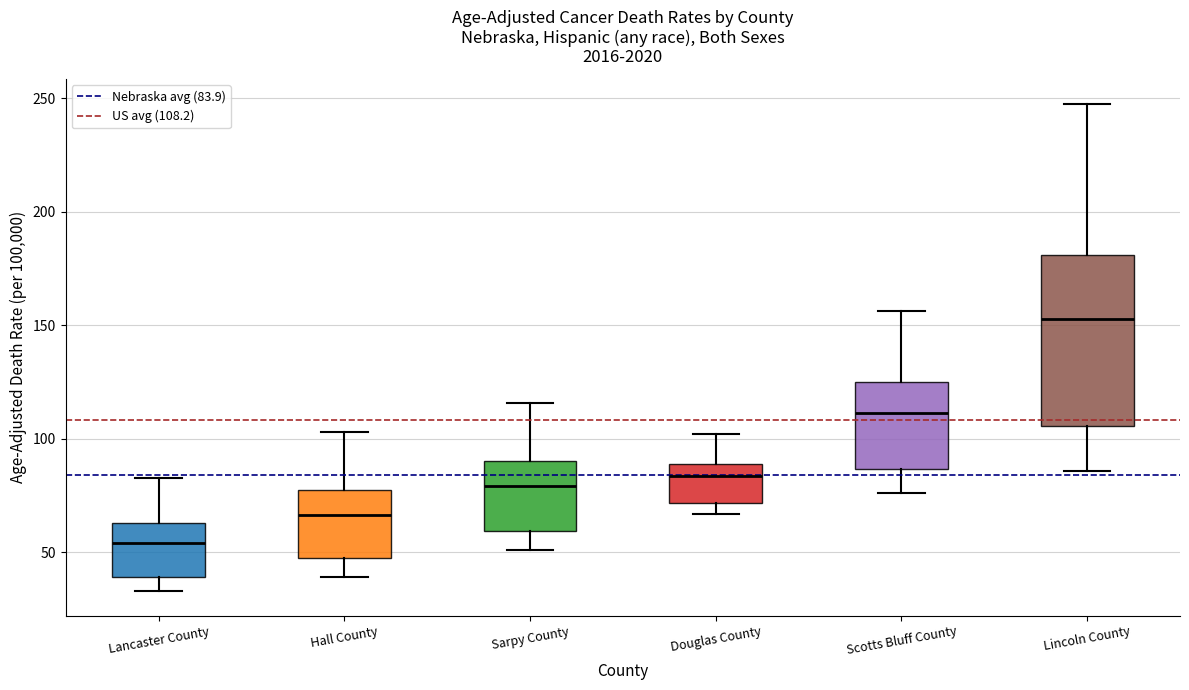

Reading left to right, read every box against the y-axis: the position of its median line, the range the box covers, and the ends of its whiskers. The values are not printed on the chart, so give them approximately, as read against the axis.

Lancaster County: median 55, box 40 to 65, whiskers 35 to 85
Hall County: median 65, box 45 to 75, whiskers 40 to 105
Sarpy County: median 80, box 60 to 90, whiskers 50 to 115
Douglas County: median 85, box 70 to 90, whiskers 65 to 100
Scotts Bluff County: median 110, box 85 to 125, whiskers 75 to 155
Lincoln County: median 155, box 105 to 180, whiskers 85 to 250